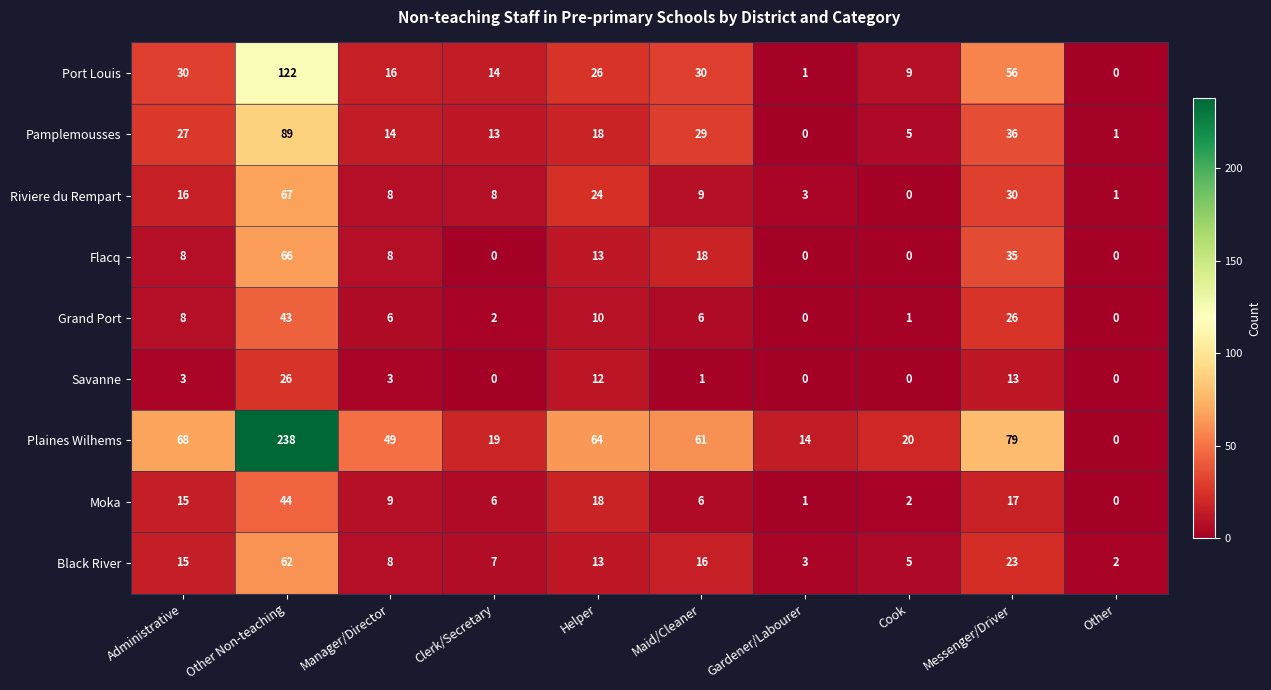

What is the difference between the maximum and minimum values in the Grand Port series?

43